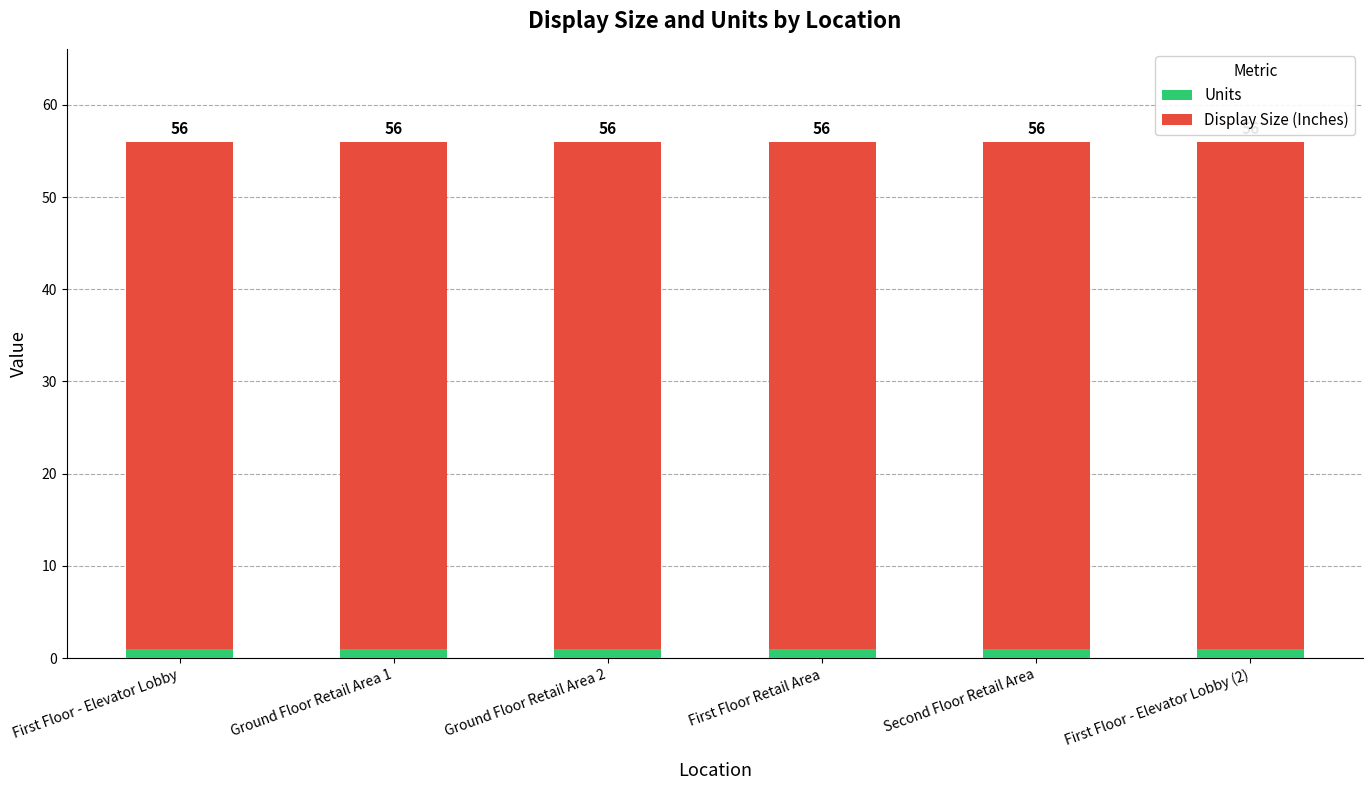

What are all the series names shown in the legend?

Units, Display Size (Inches)